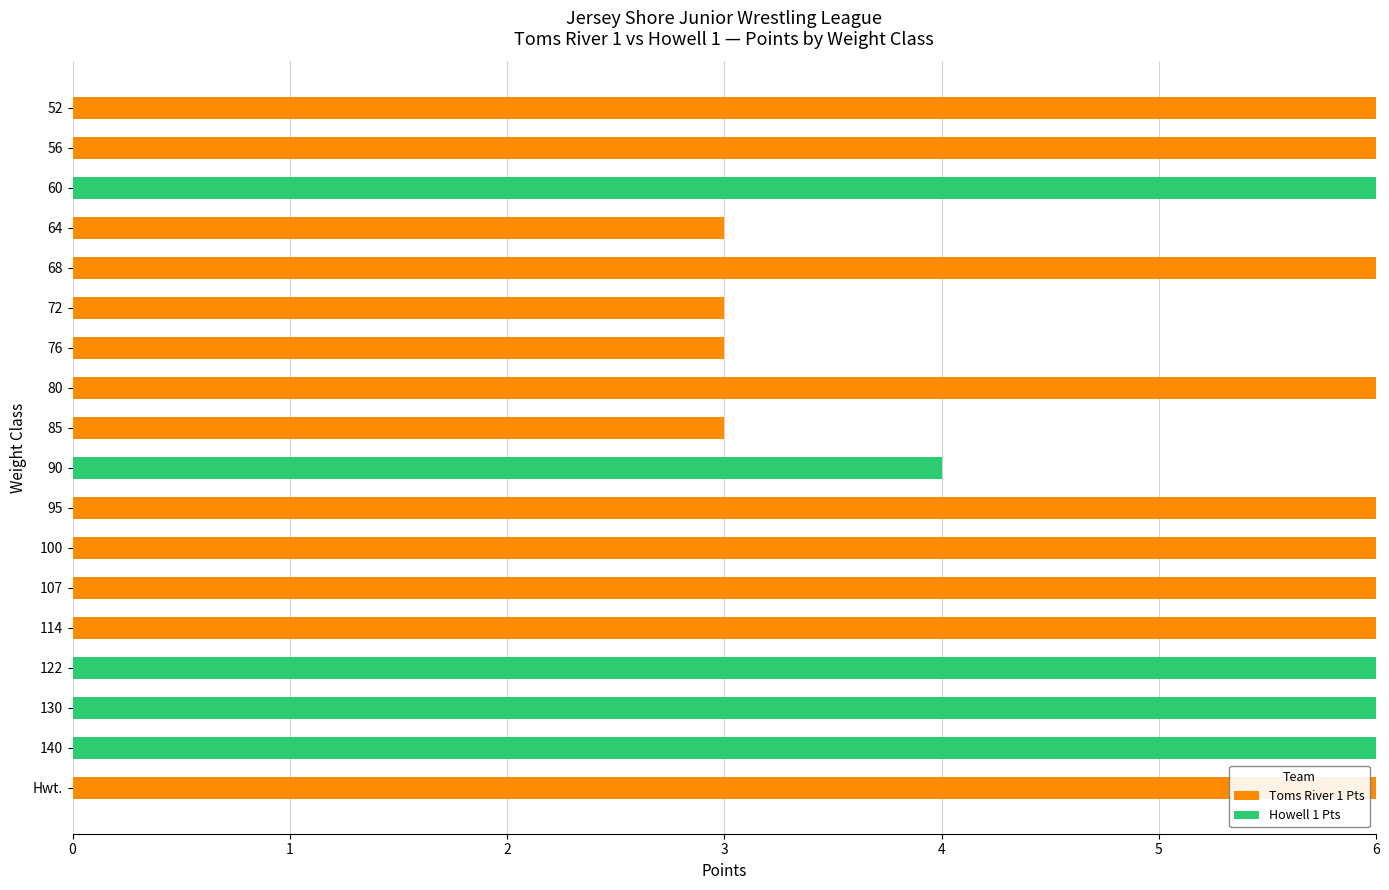

What is the sum of all Toms River 1 Pts values?

66